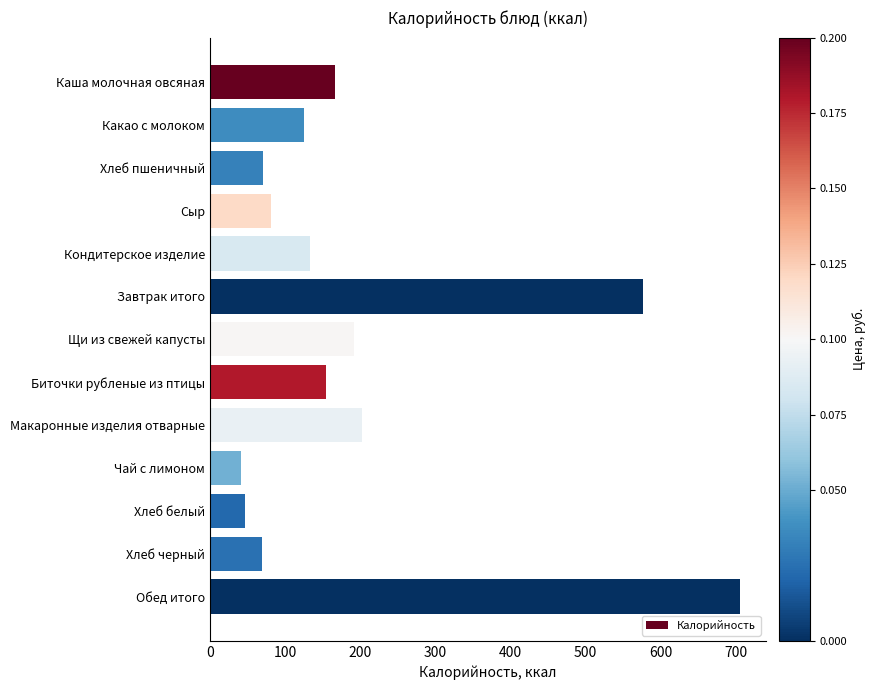

Does the chart contain any negative values?

No